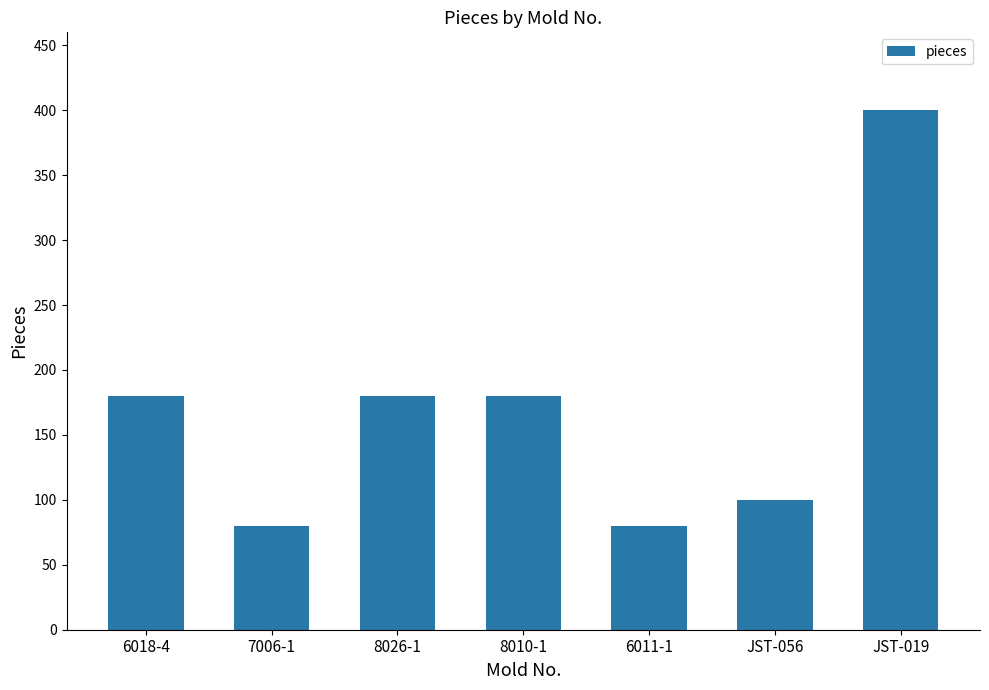

What position from the left is 6018-4?

1